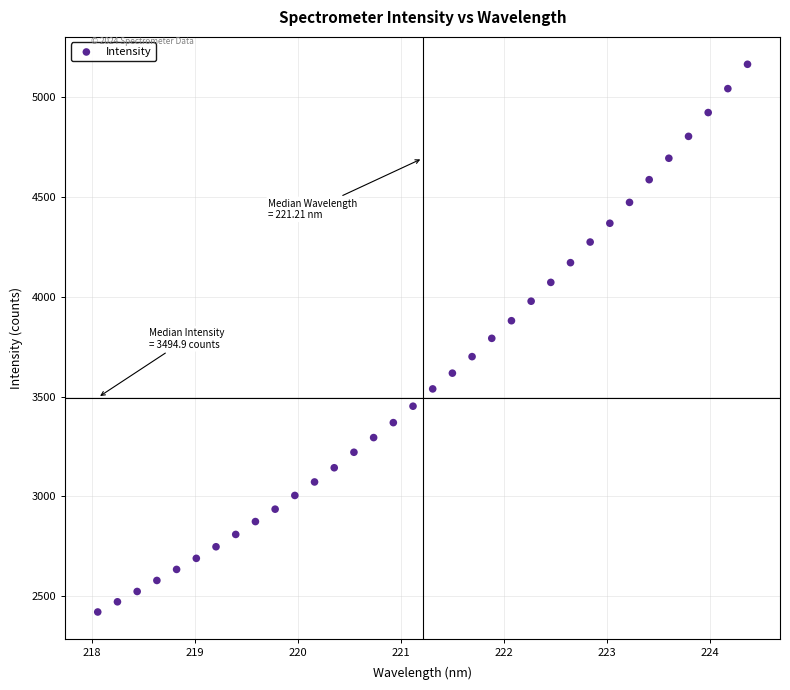

What is the range of X values (max minus min)?

6.3